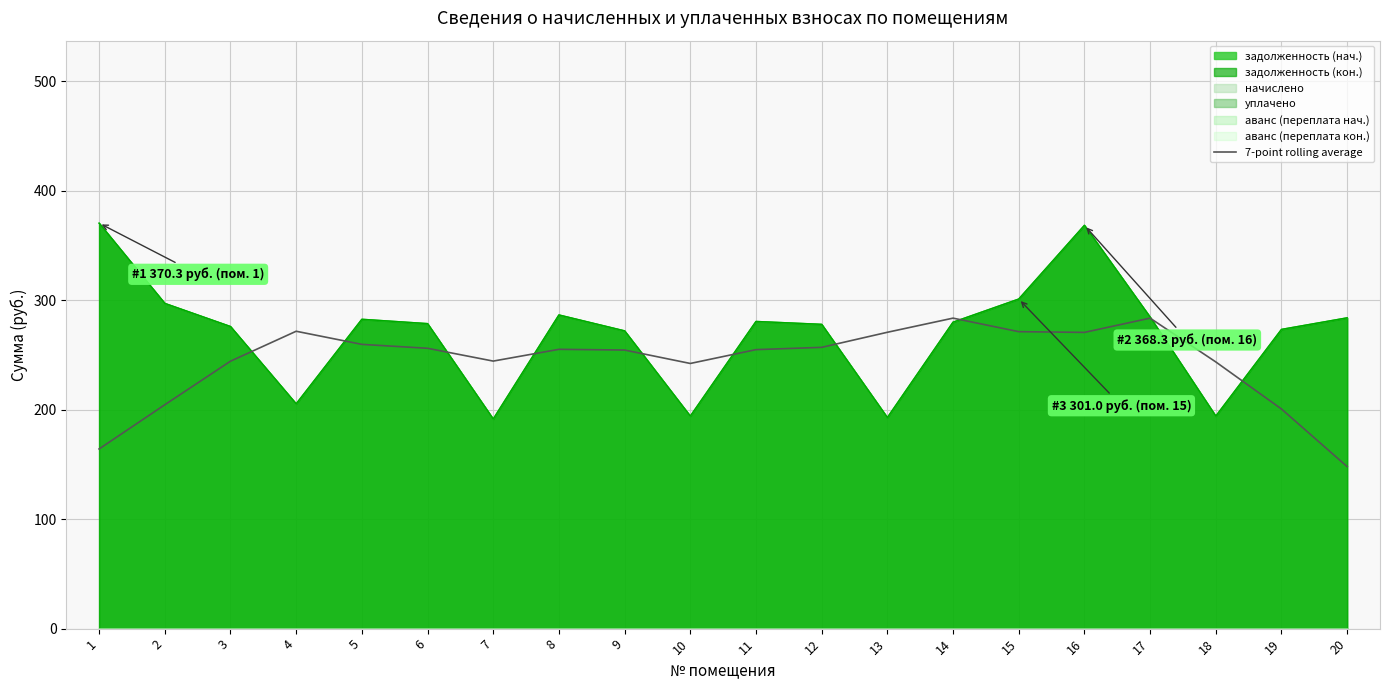

The value at 18 is 318.8. True or false?

False